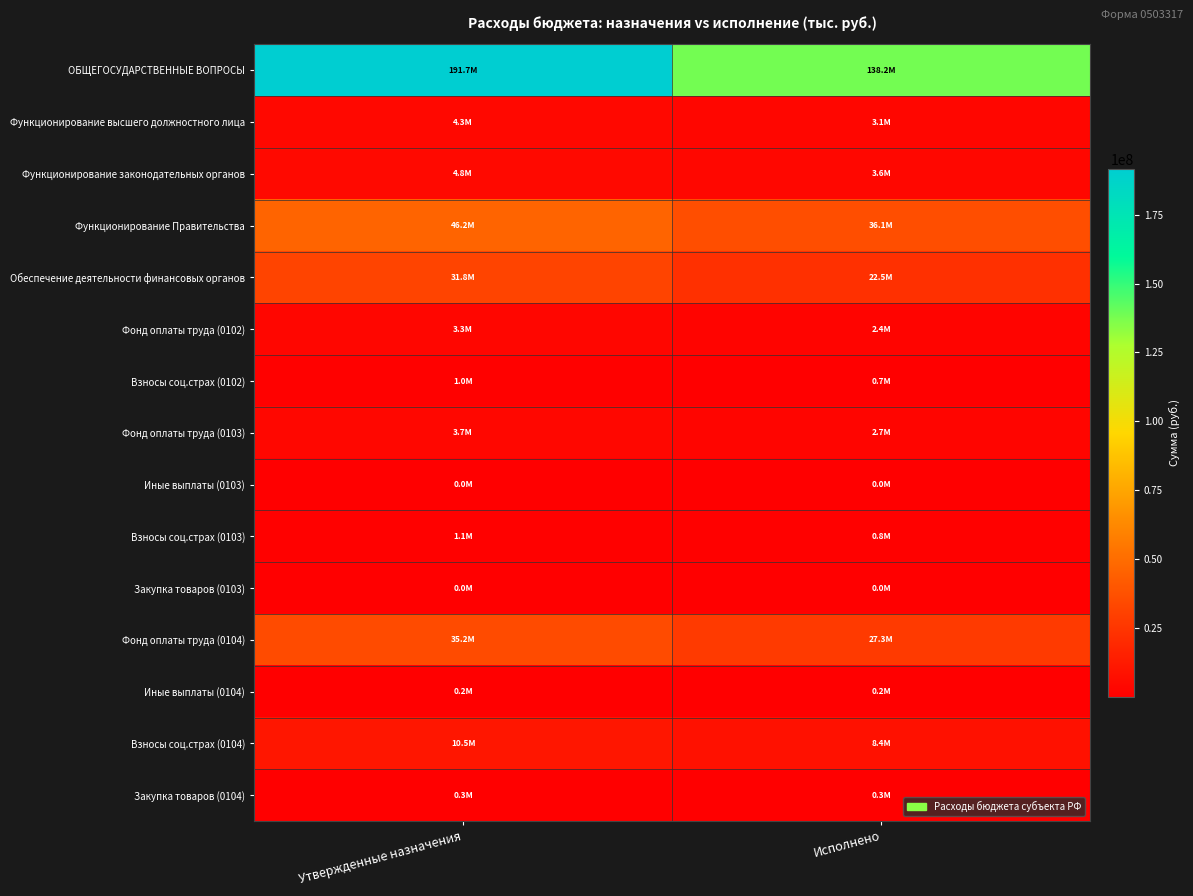

Which series has the largest total across all categories?

ОБЩЕГОСУДАРСТВЕННЫЕ ВОПРОСЫ